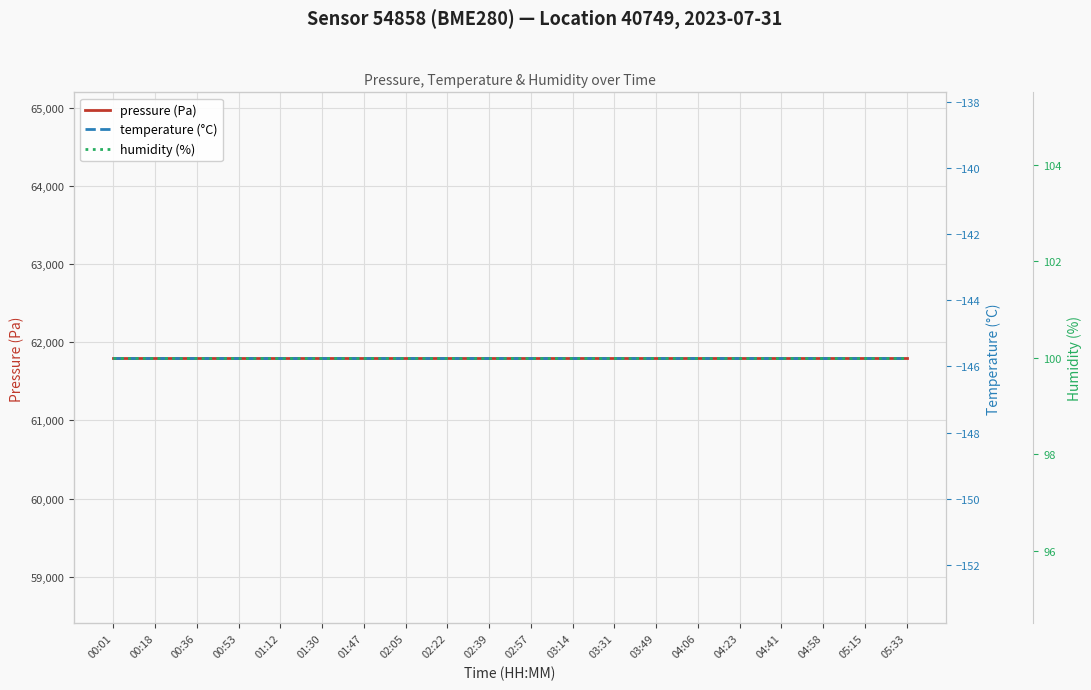

Is this an area chart (filled region under the line)?

No